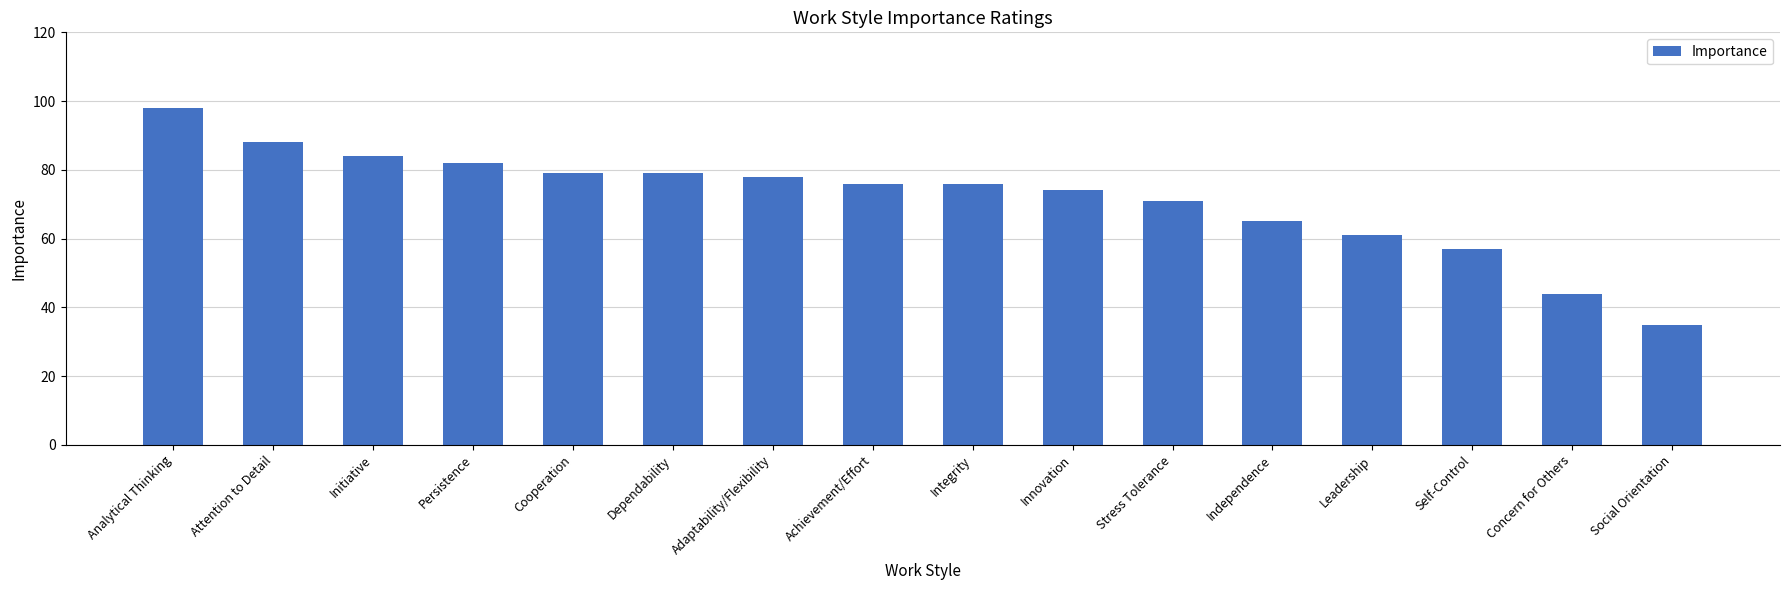

What is the smallest value displayed?

35